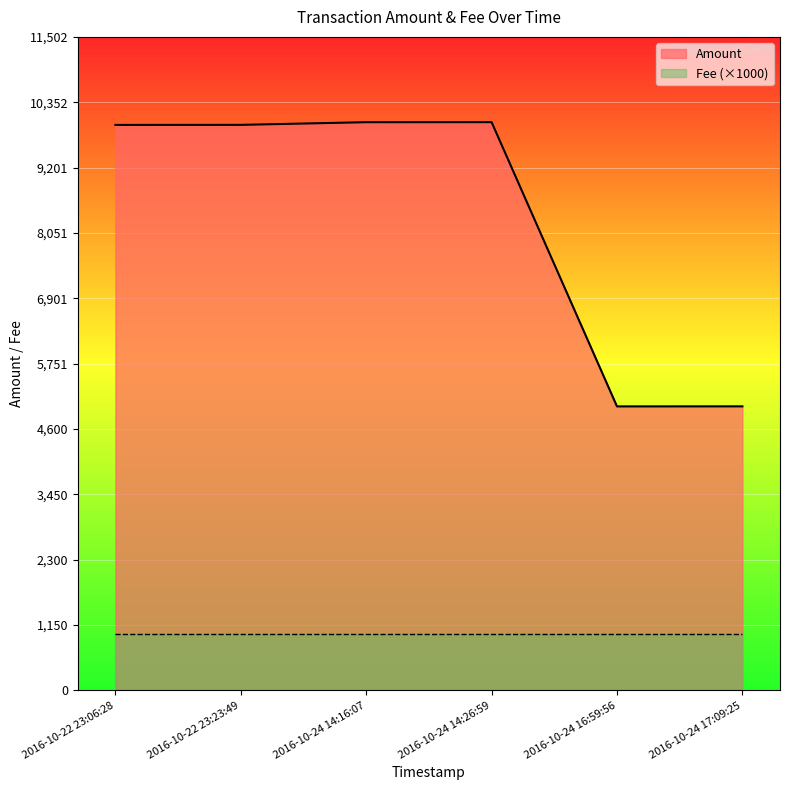

Reading left to right, what are all the values shown in this chart?

2016-10-22 23:06:28=9953	2016-10-22 23:23:49=9954	2016-10-24 14:16:07=10001	2016-10-24 14:26:59=10002	2016-10-24 16:59:56=4999	2016-10-24 17:09:25=5000